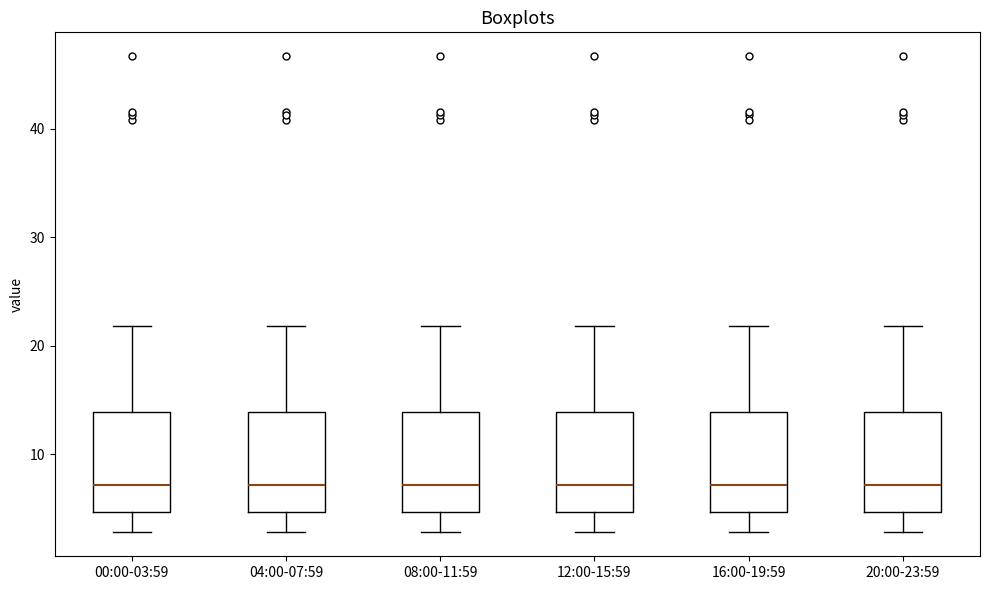

Reading left to right, read every box against the y-axis: the position of its median line, the range the box covers, and the ends of its whiskers. The values are not printed on the chart, so give them approximately, as read against the axis.

00:00-03:59: median 7, box 5 to 14, whiskers 3 to 22
04:00-07:59: median 7, box 5 to 14, whiskers 3 to 22
08:00-11:59: median 7, box 5 to 14, whiskers 3 to 22
12:00-15:59: median 7, box 5 to 14, whiskers 3 to 22
16:00-19:59: median 7, box 5 to 14, whiskers 3 to 22
20:00-23:59: median 7, box 5 to 14, whiskers 3 to 22